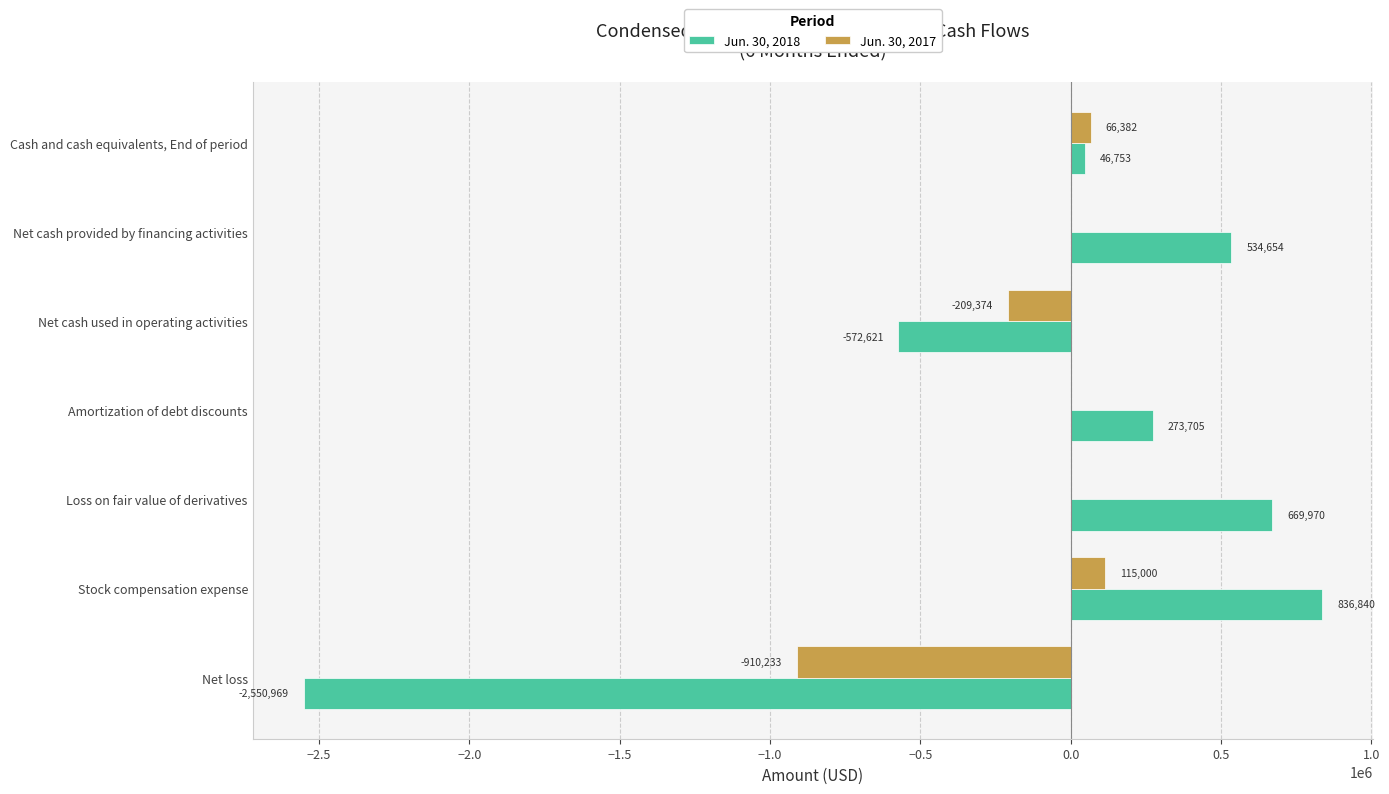

What is the total value across all series at Cash and cash equivalents, End of period?

113135